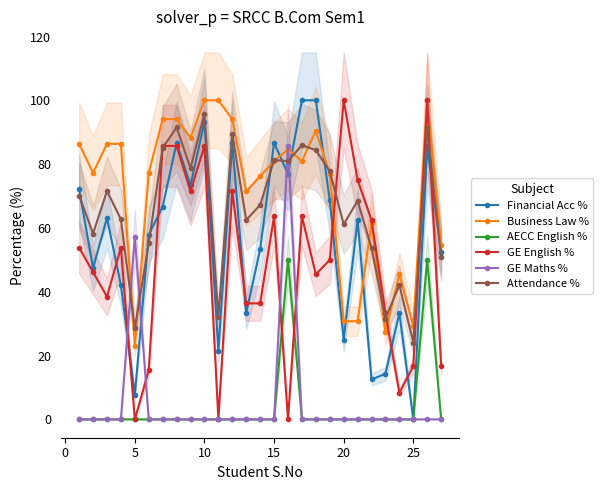

How many times do Financial Acc % and GE Maths % cross each other?

4